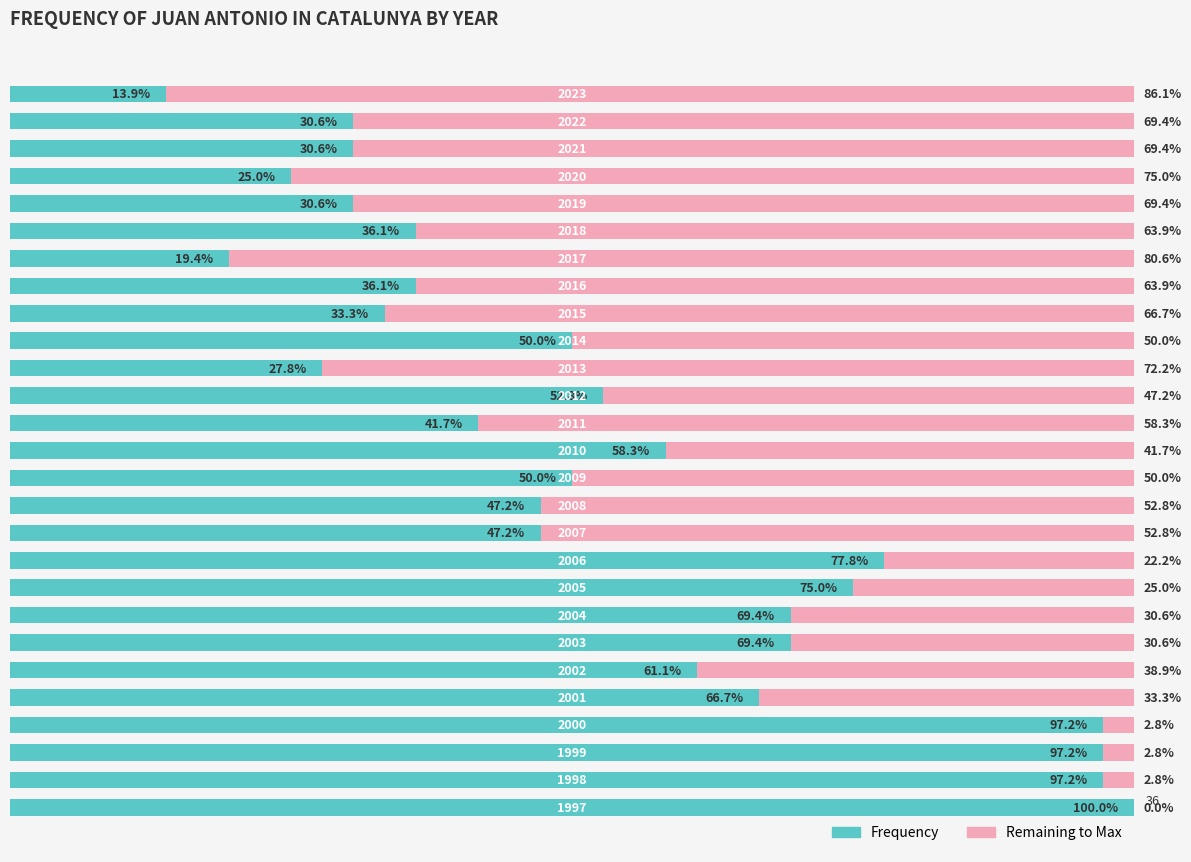

What are all the series names shown in the legend?

Frequency, Remaining to Max